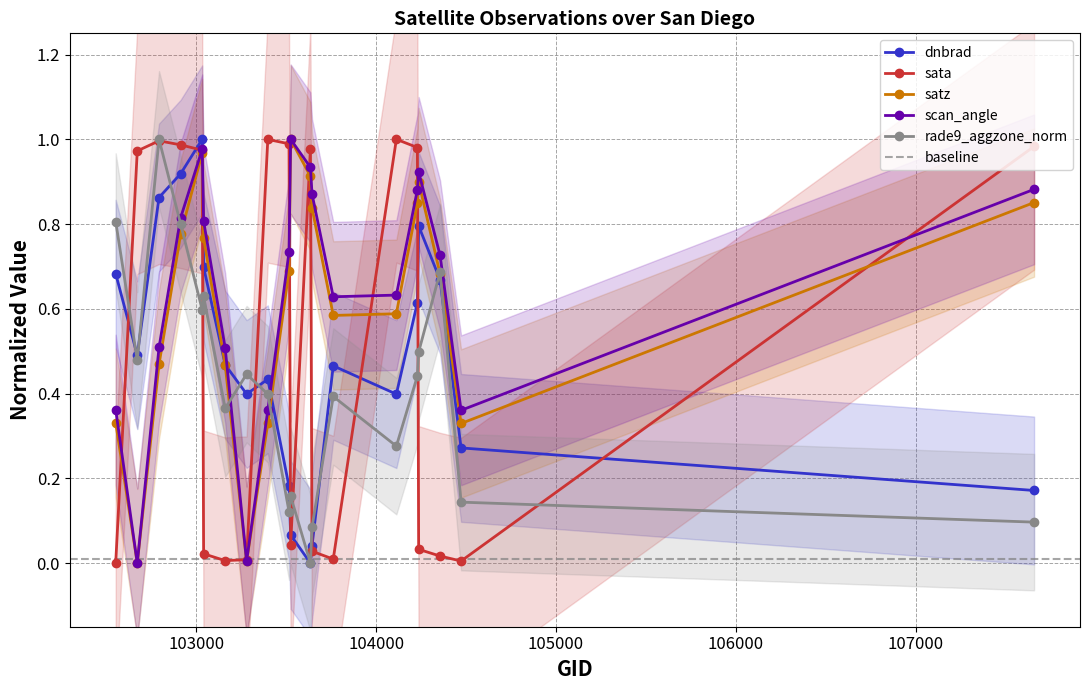

Which series has the largest range (max minus min)?

dnbrad